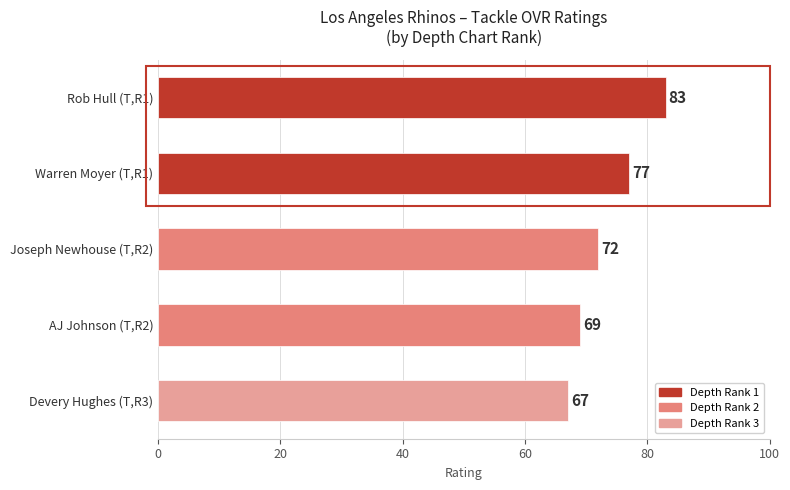

List the labels in order of value, largest first.

Rob Hull (T,R1), Warren Moyer (T,R1), Joseph Newhouse (T,R2), AJ Johnson (T,R2), Devery Hughes (T,R3)